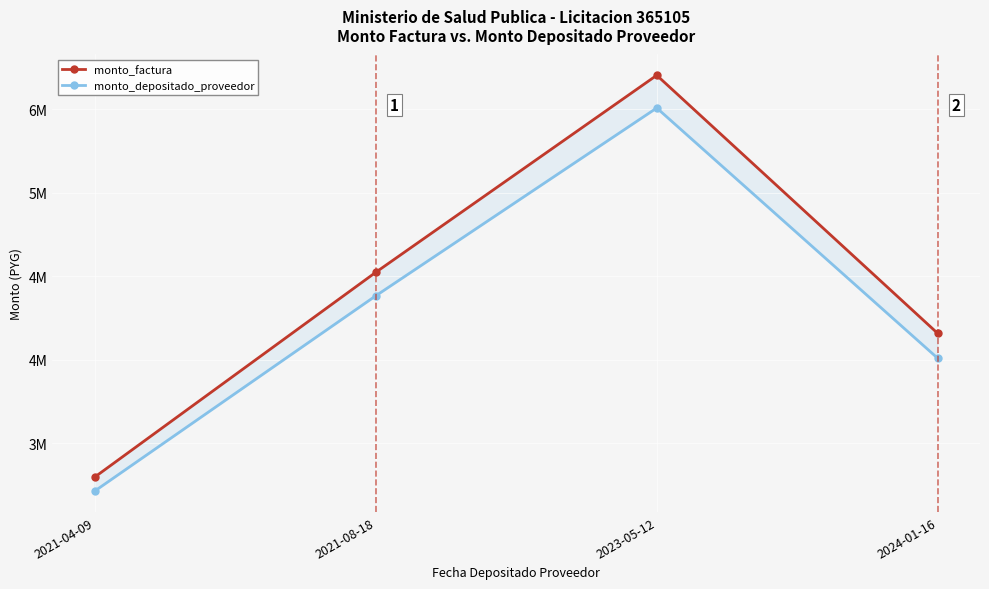

What is the lowest value of the monto_factura series?

2876000